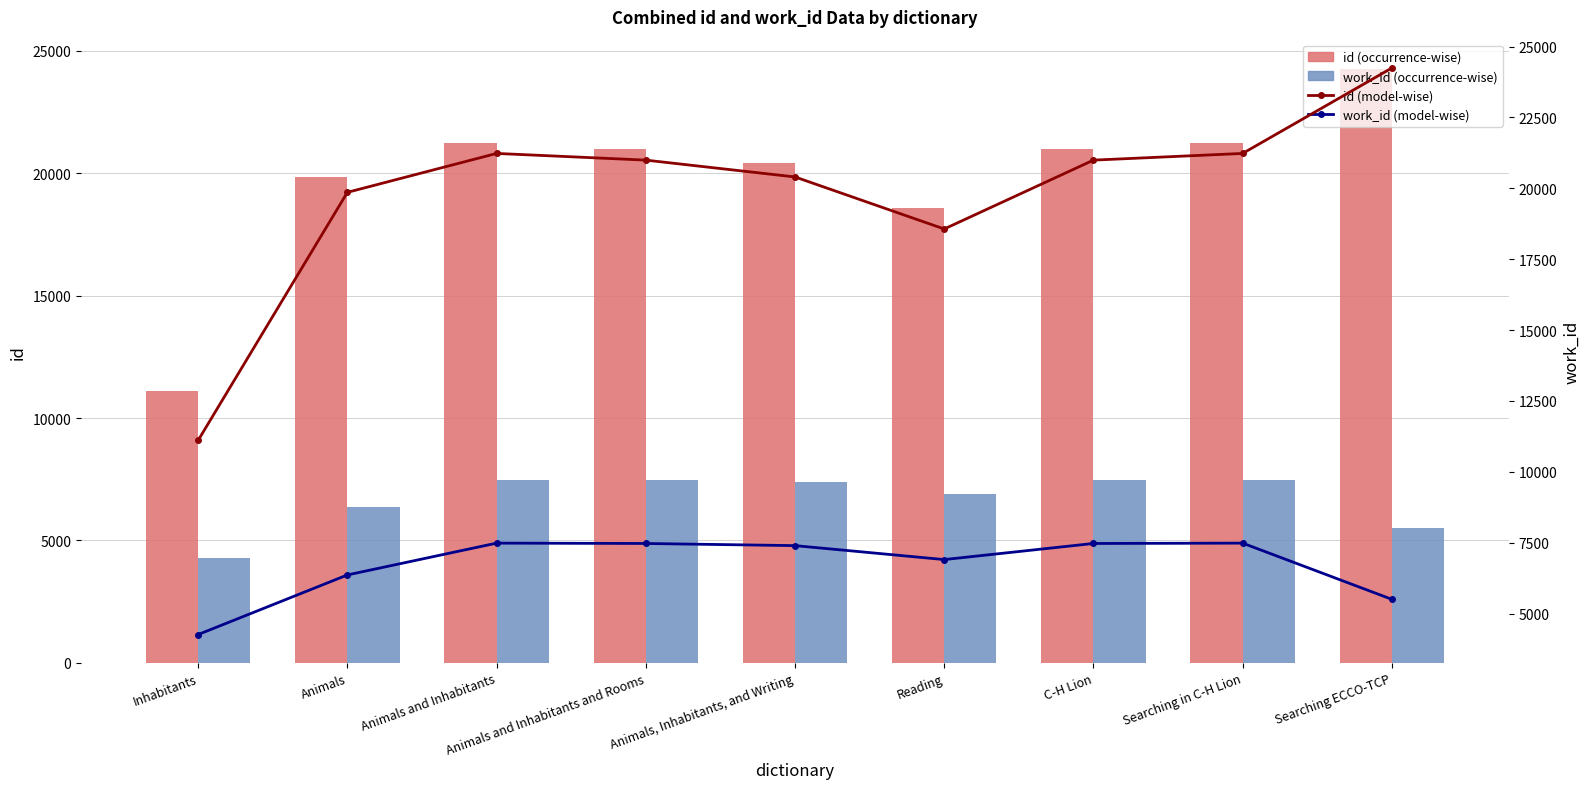

What is the label of the 3rd bar from the right?

C-H Lion